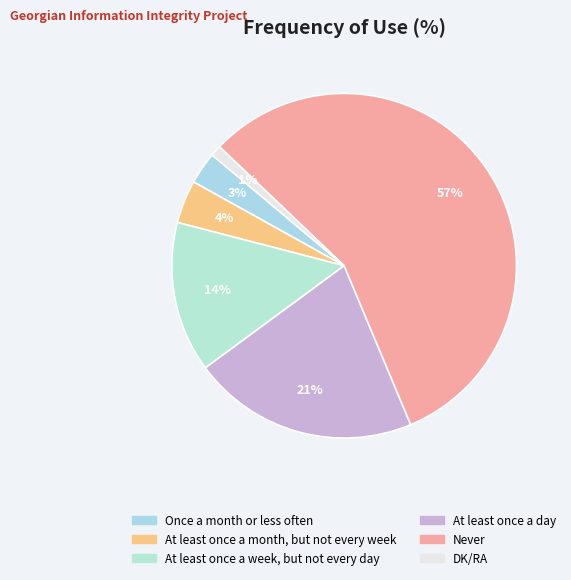

Which slice is the largest?

Never